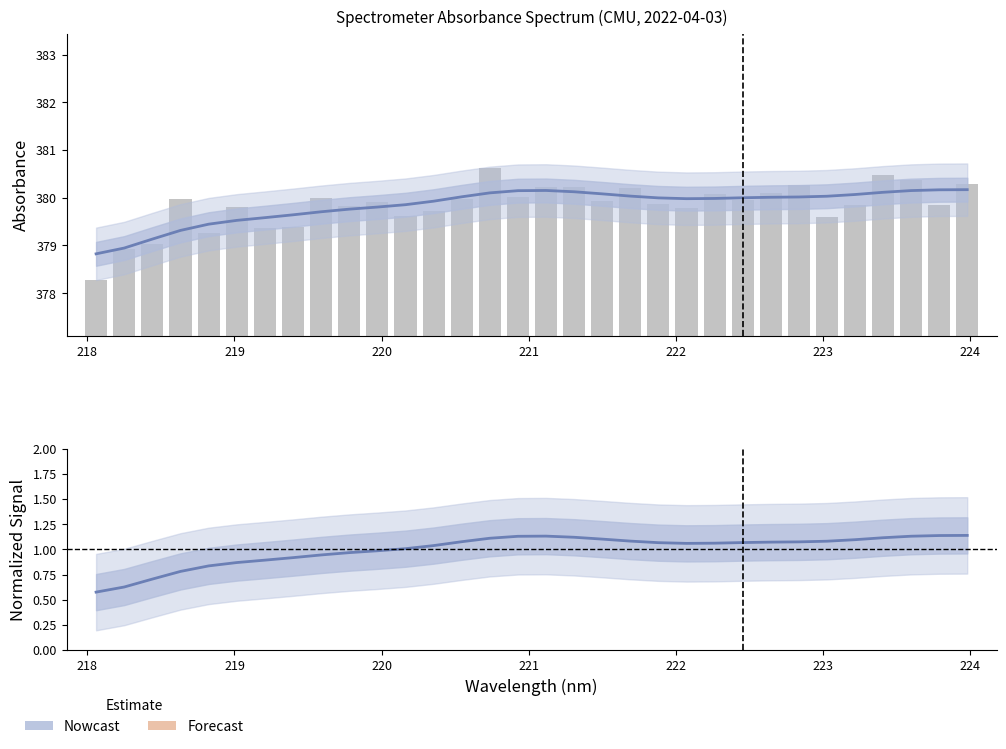

What is the label of the 19th bar from the left?

221.4993